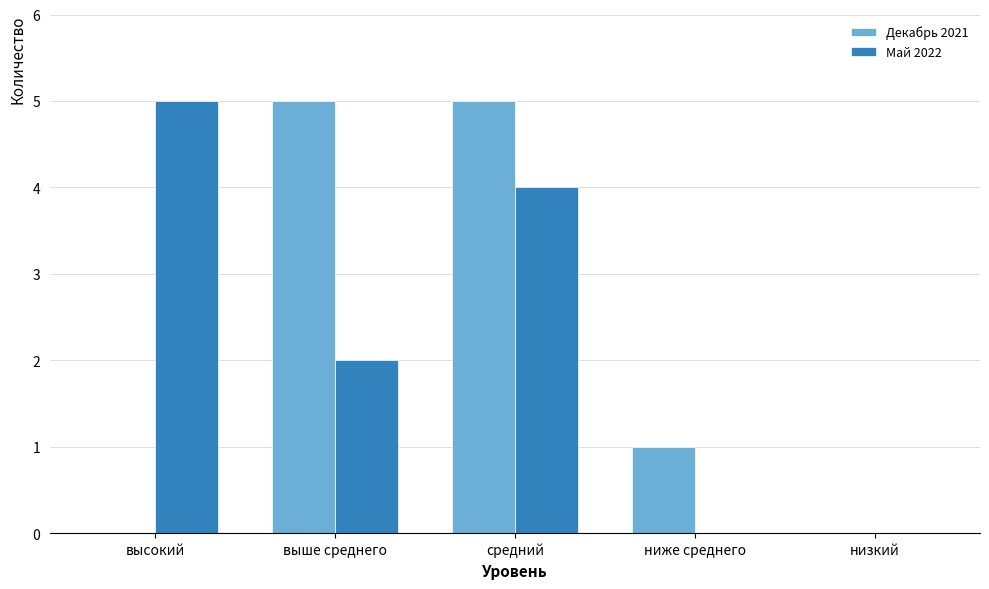

Which series changed the most between ниже среднего and низкий?

Декабрь 2021